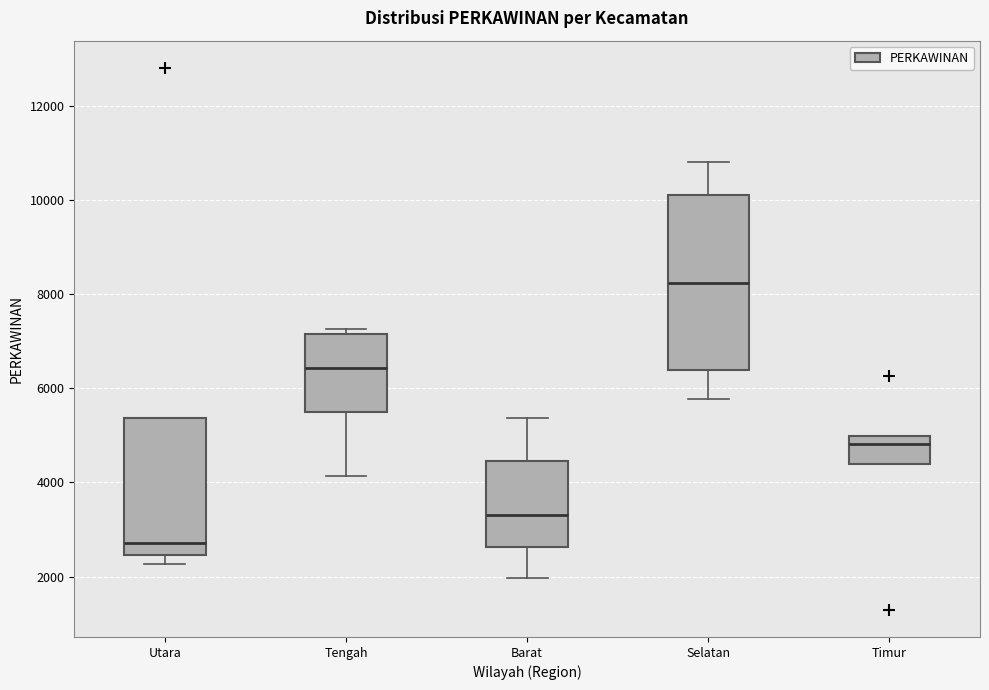

Reading left to right, read every box against the y-axis: the position of its median line, the range the box covers, and the ends of its whiskers. The values are not printed on the chart, so give them approximately, as read against the axis.

Utara: median 2800, box 2400 to 5400, whiskers 2200 to 5400
Tengah: median 6400, box 5600 to 7200, whiskers 4200 to 7200 (just above the box's upper edge)
Barat: median 3400, box 2600 to 4400, whiskers 2000 to 5400
Selatan: median 8200, box 6400 to 10200, whiskers 5800 to 10800
Timur: median 4800, box 4400 to 5000, whiskers 4400 to 5000